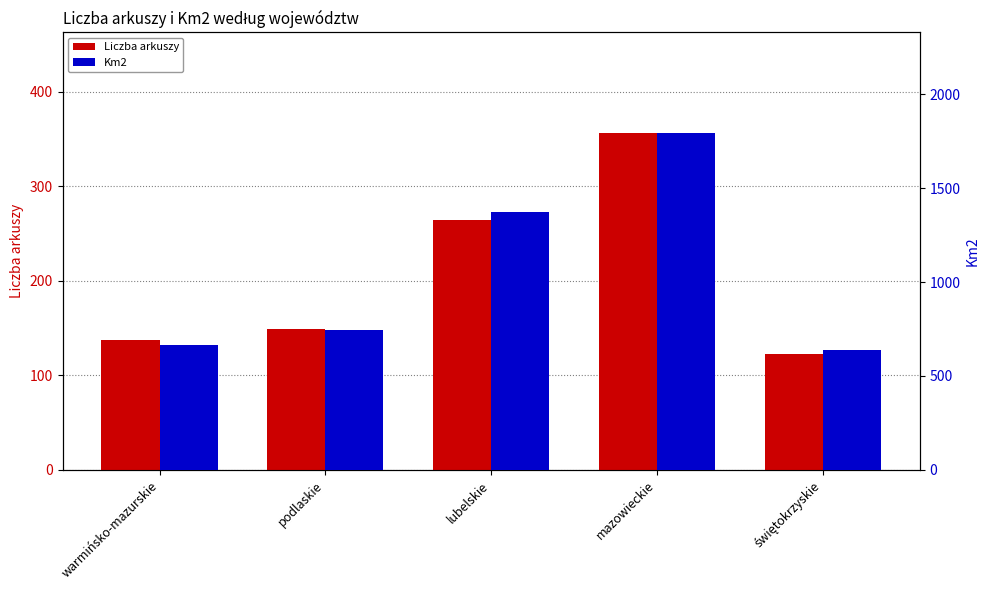

Reading right to left, transcribe all the data shown in this chart.

Liczba arkuszy: świętokrzyskie=123	mazowieckie=356	lubelskie=264	podlaskie=149	warmińsko-mazurskie=137
Km2: świętokrzyskie=639	mazowieckie=1792	lubelskie=1375	podlaskie=743	warmińsko-mazurskie=667